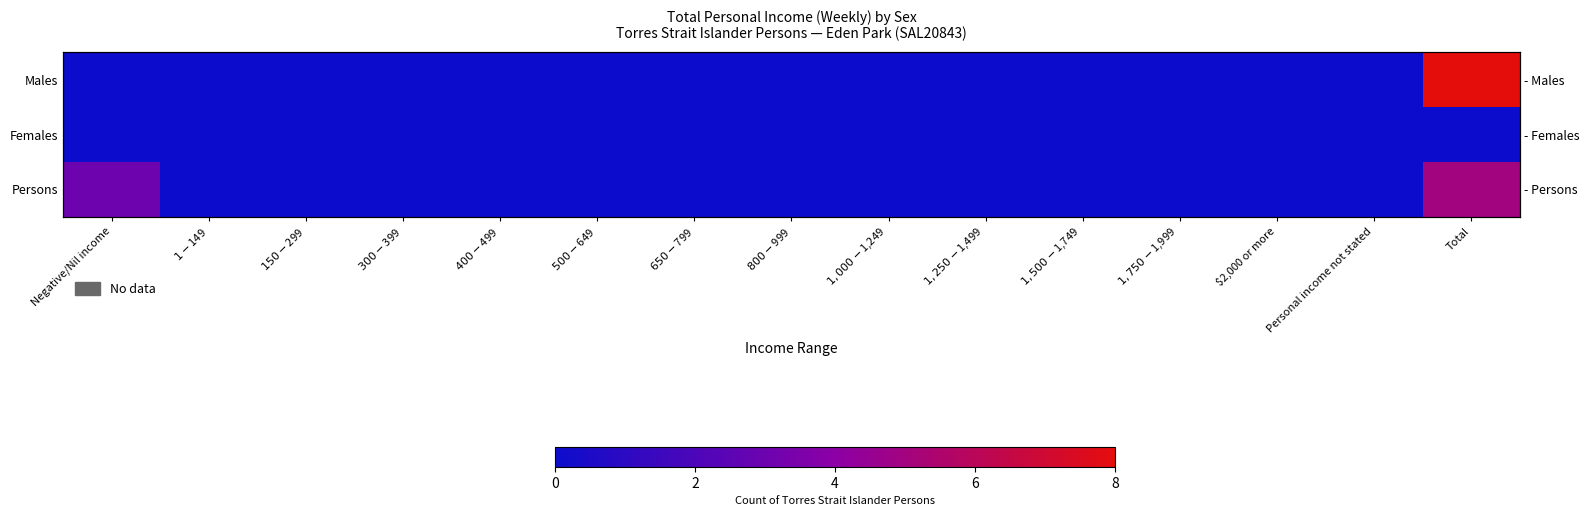

Which has a higher value, $300-$399 or Negative/Nil income?

$300-$399